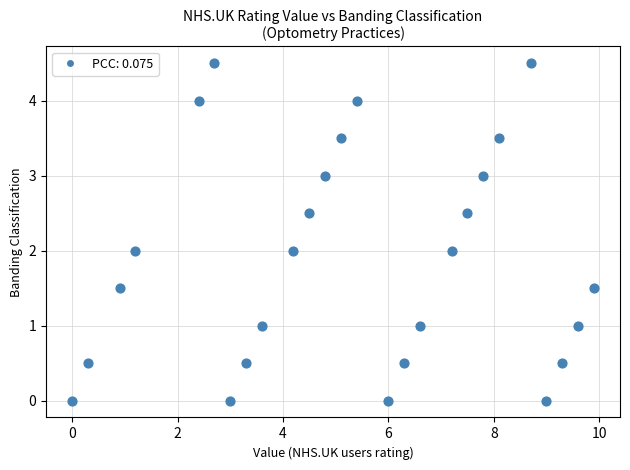

What is the range of Y values (max minus min)?

4.5